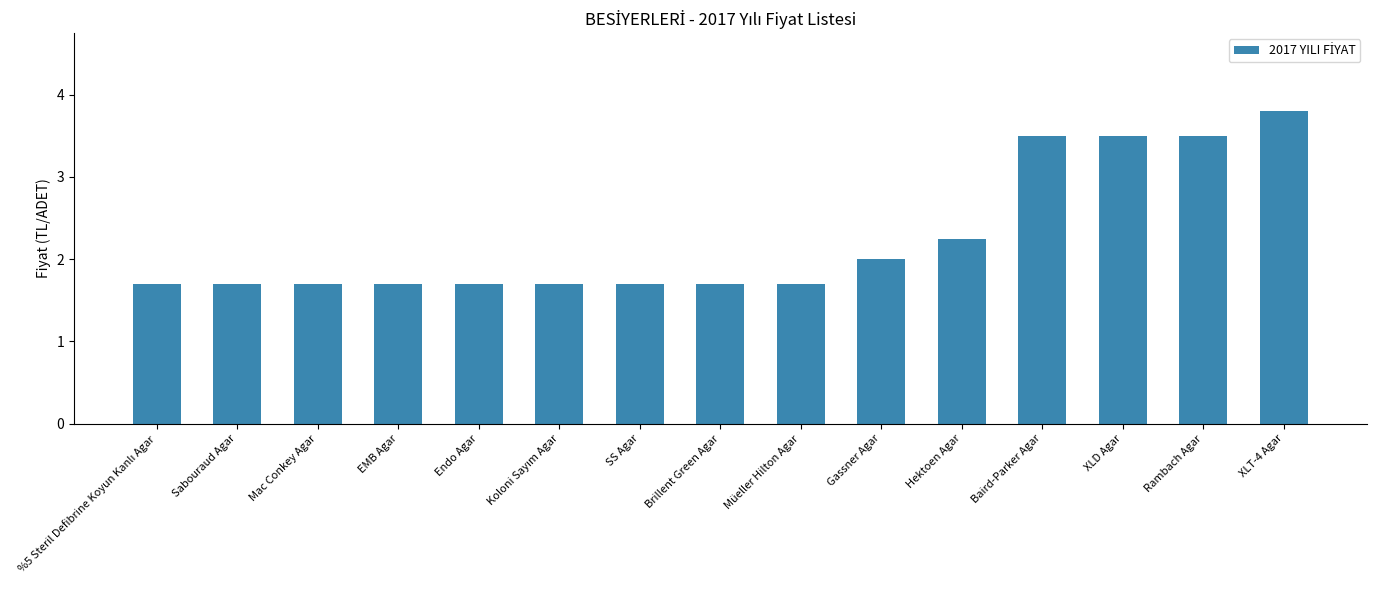

What is the ratio of the value at Mac Conkey Agar to the value at Baird-Parker Agar?

0.5